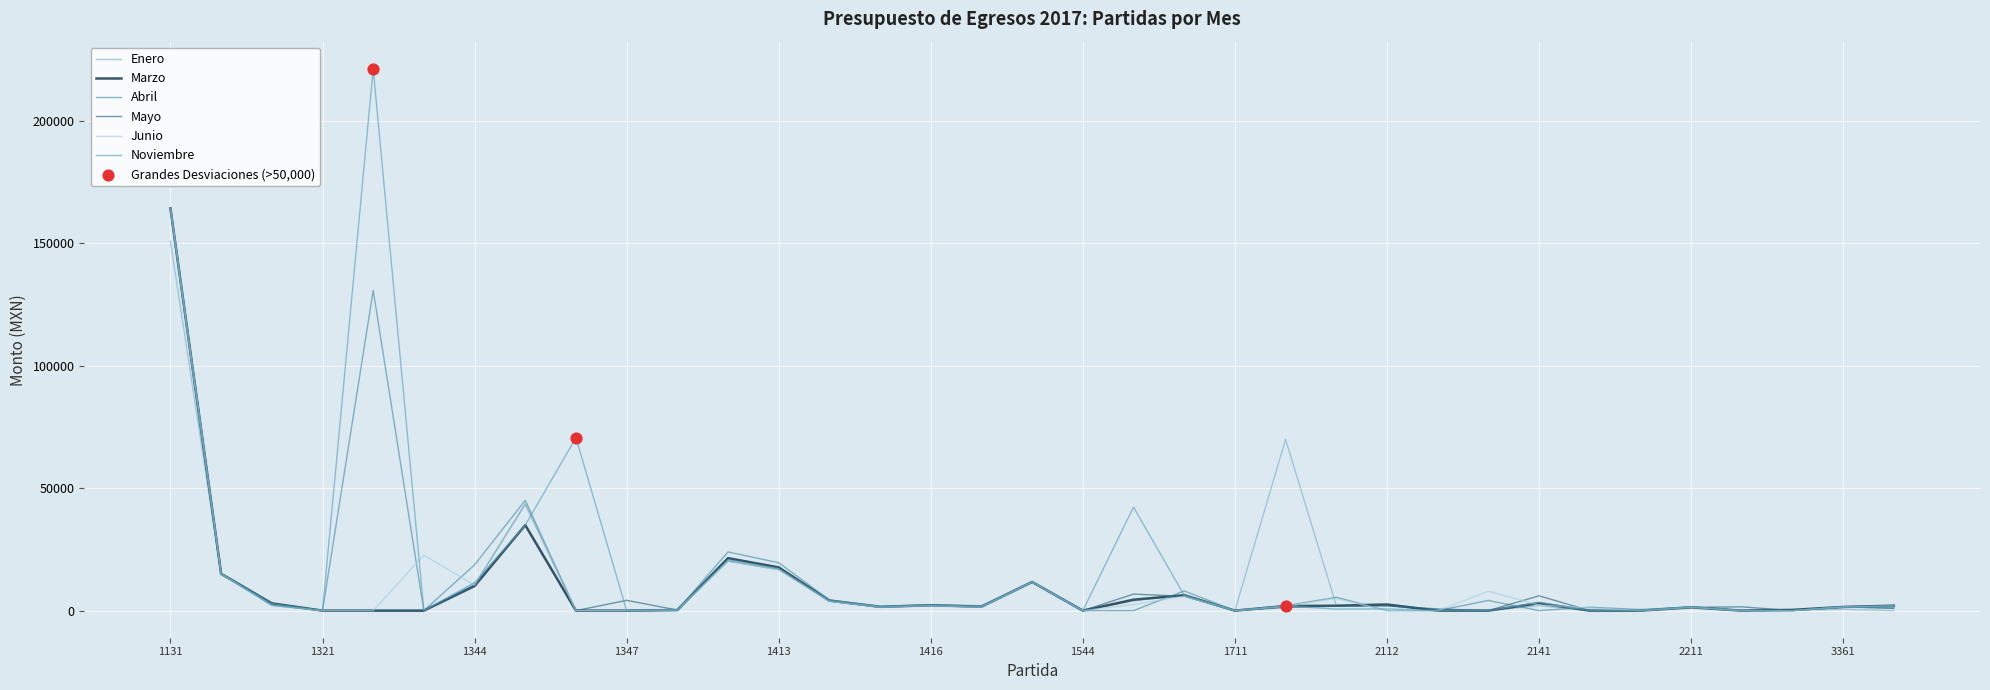

Is this an area chart (filled region under the line)?

No